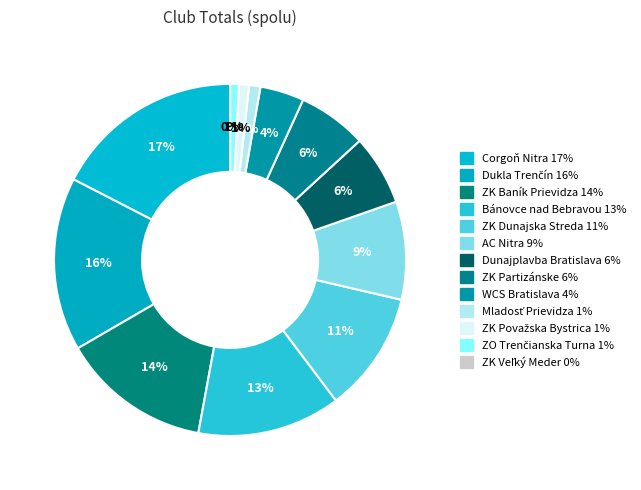

Is it true that Bánovce nad Bebravou is 19% of the pie?

False